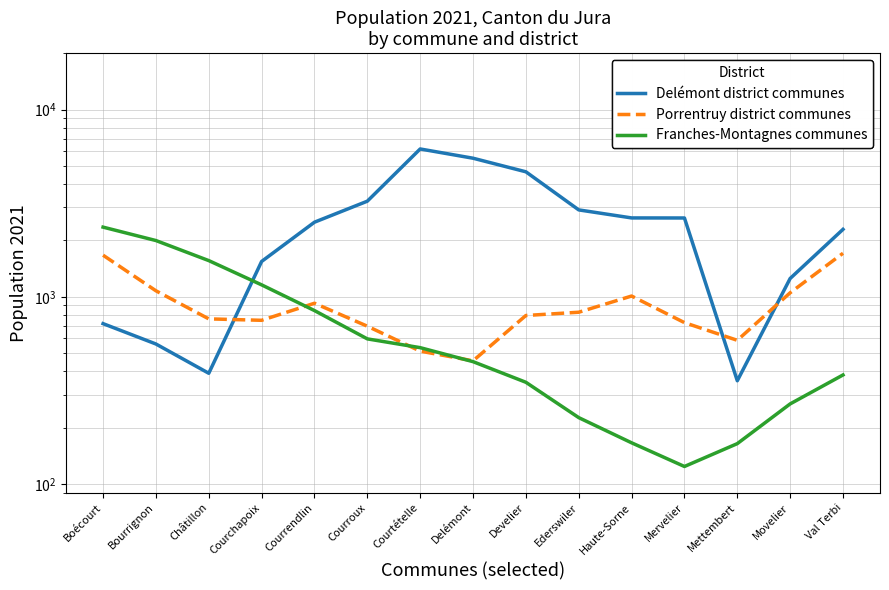

What is the difference between the maximum and minimum values in the Franches-Montagnes communes series?

2232.0